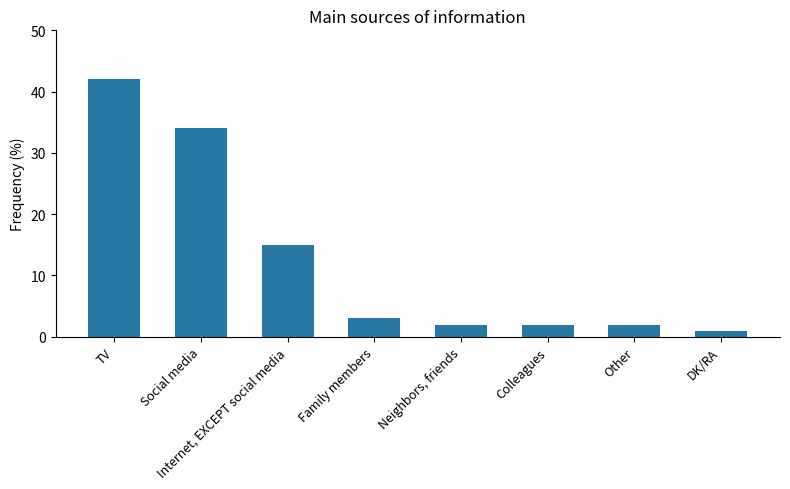

What is the label of the 3rd bar from the left?

Internet, EXCEPT social media